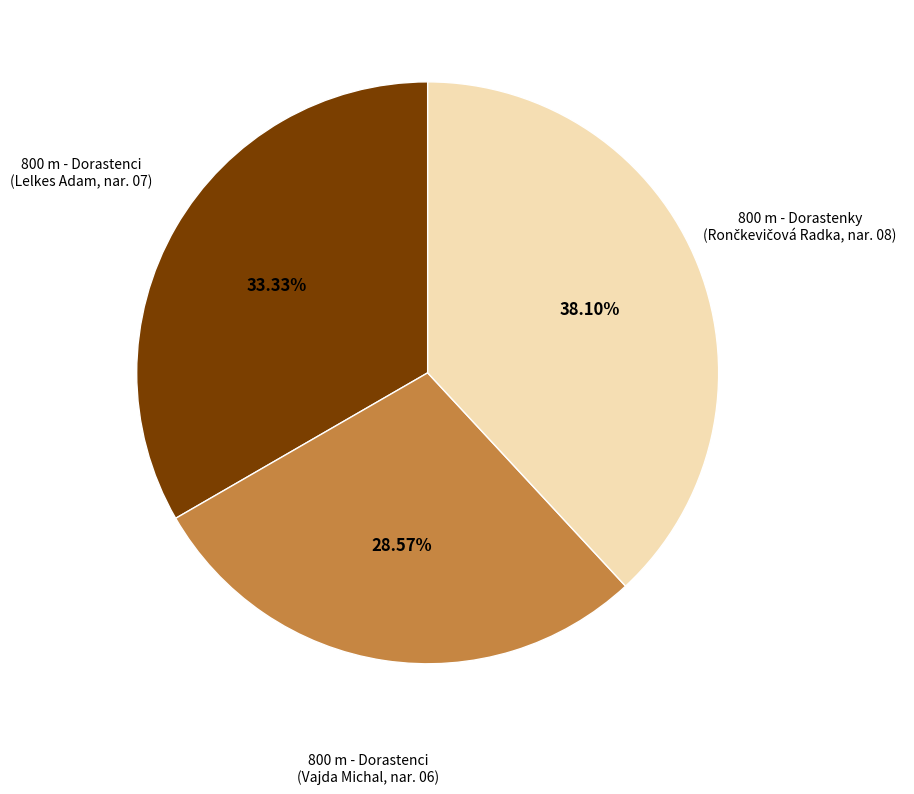

Does any single category account for the majority?

No